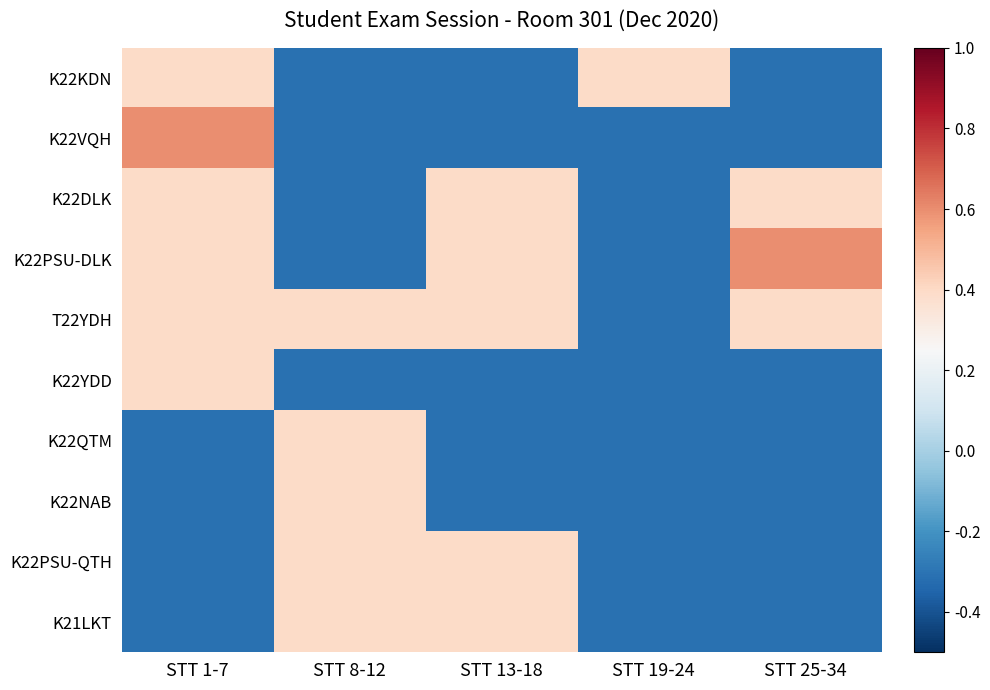

Reading right to left, extract all data points from this chart.

K22KDN: STT 25-34=-0.3	STT 19-24=0.4	STT 13-18=-0.3	STT 8-12=-0.3	STT 1-7=0.4
K22VQH: STT 25-34=-0.3	STT 19-24=-0.3	STT 13-18=-0.3	STT 8-12=-0.3	STT 1-7=0.6
K22DLK: STT 25-34=0.4	STT 19-24=-0.3	STT 13-18=0.4	STT 8-12=-0.3	STT 1-7=0.4
K22PSU-DLK: STT 25-34=0.6	STT 19-24=-0.3	STT 13-18=0.4	STT 8-12=-0.3	STT 1-7=0.4
T22YDH: STT 25-34=0.4	STT 19-24=-0.3	STT 13-18=0.4	STT 8-12=0.4	STT 1-7=0.4
K22YDD: STT 25-34=-0.3	STT 19-24=-0.3	STT 13-18=-0.3	STT 8-12=-0.3	STT 1-7=0.4
K22QTM: STT 25-34=-0.3	STT 19-24=-0.3	STT 13-18=-0.3	STT 8-12=0.4	STT 1-7=-0.3
K22NAB: STT 25-34=-0.3	STT 19-24=-0.3	STT 13-18=-0.3	STT 8-12=0.4	STT 1-7=-0.3
K22PSU-QTH: STT 25-34=-0.3	STT 19-24=-0.3	STT 13-18=0.4	STT 8-12=0.4	STT 1-7=-0.3
K21LKT: STT 25-34=-0.3	STT 19-24=-0.3	STT 13-18=0.4	STT 8-12=0.4	STT 1-7=-0.3